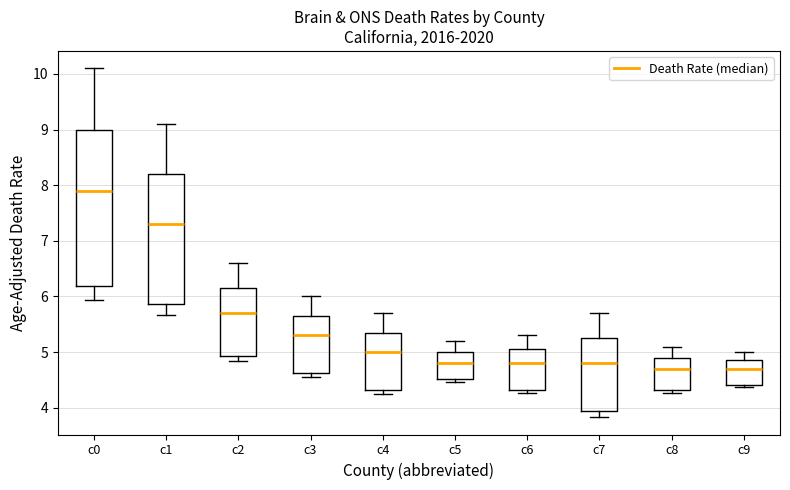

Comparing the boxes themselves (not the whiskers), which one is the tallest?

c0